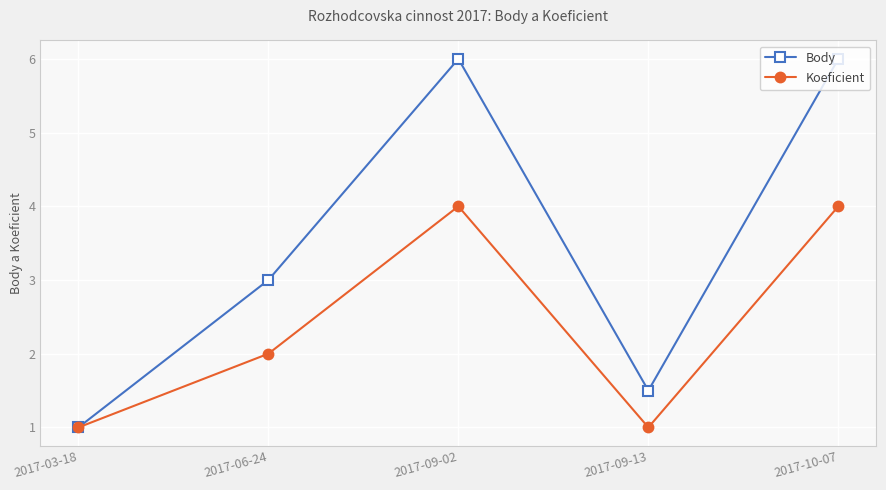

In Body, how many points are lower than both neighbors (excluding endpoints)?

1